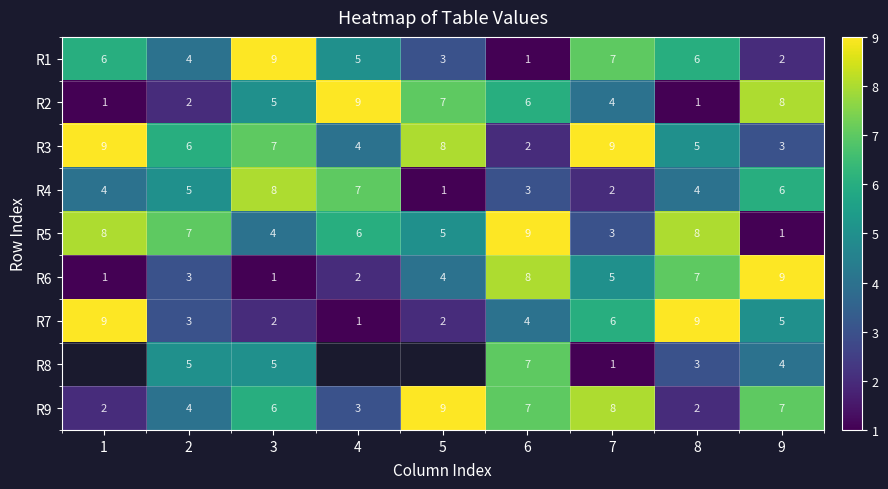

What is the maximum value shown in the chart?

9.0